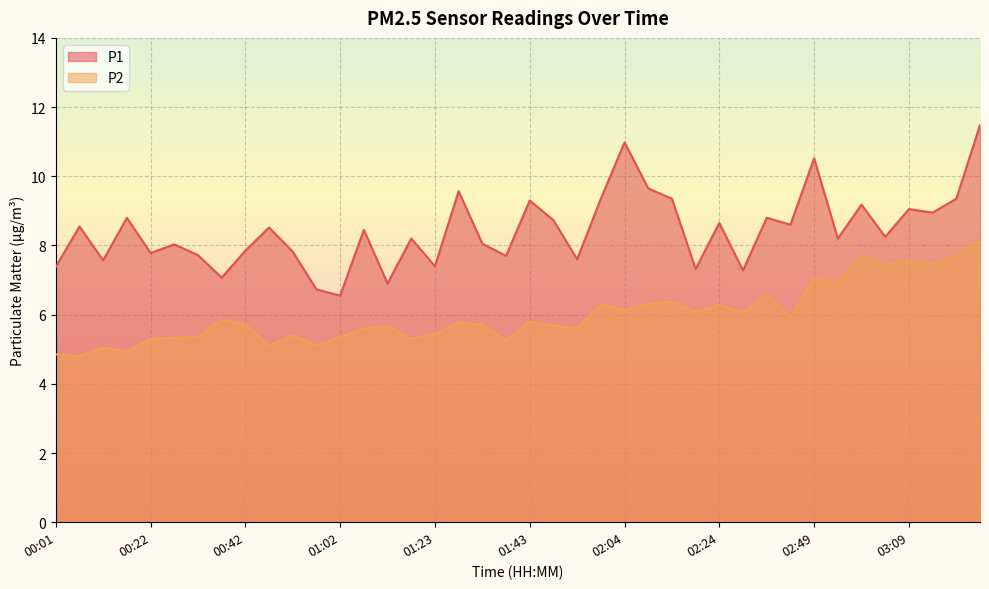

True or false: P2 has a value of 9.2 at 01:13.

False